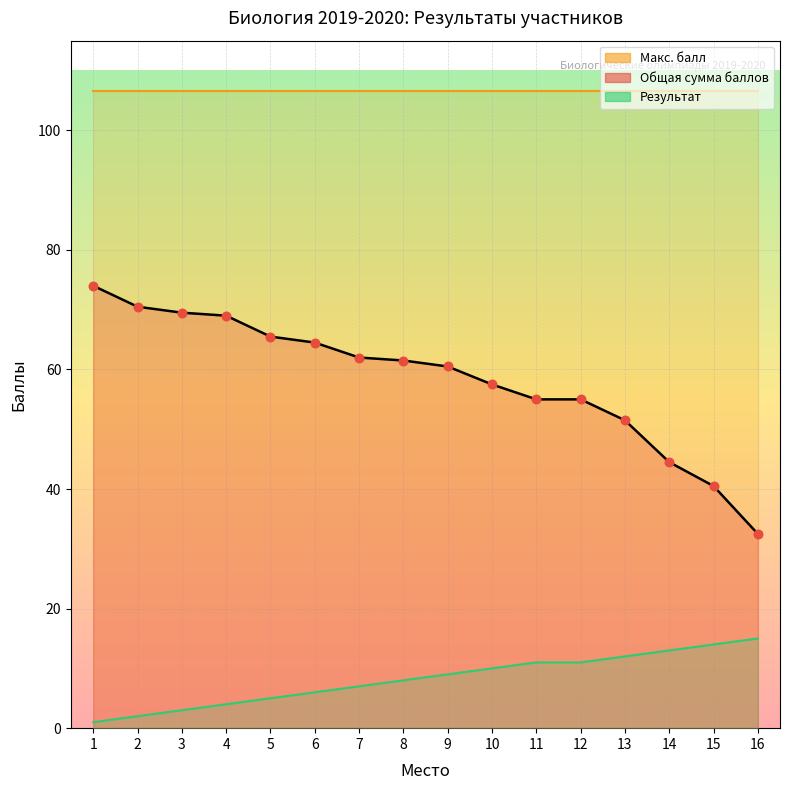

At which category is the sum across all series the highest?

1